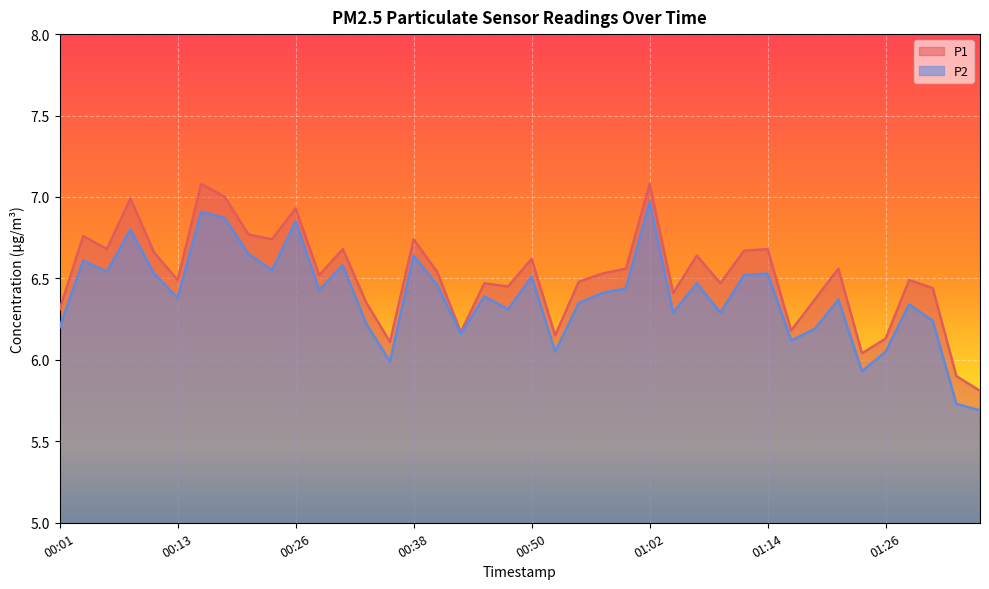

What is the difference between the highest and lowest values at 00:26?

0.1